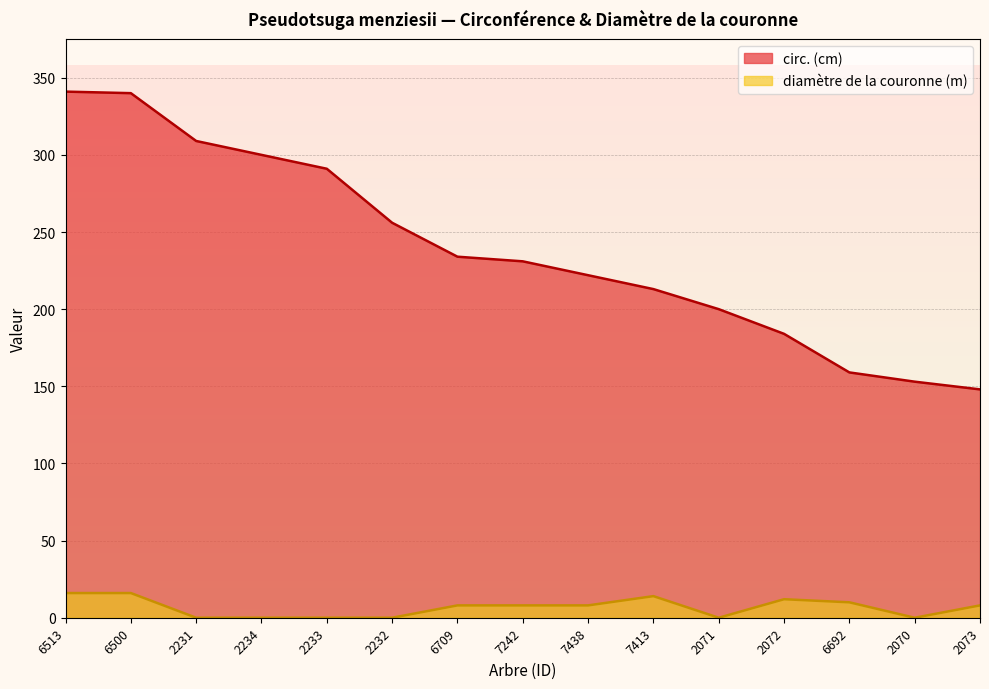

Does the chart display data point markers on the line(s)?

No